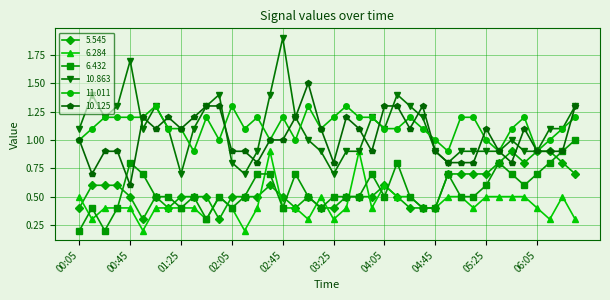

True or false: 6.284 and 10.125 intersect in this chart.

False